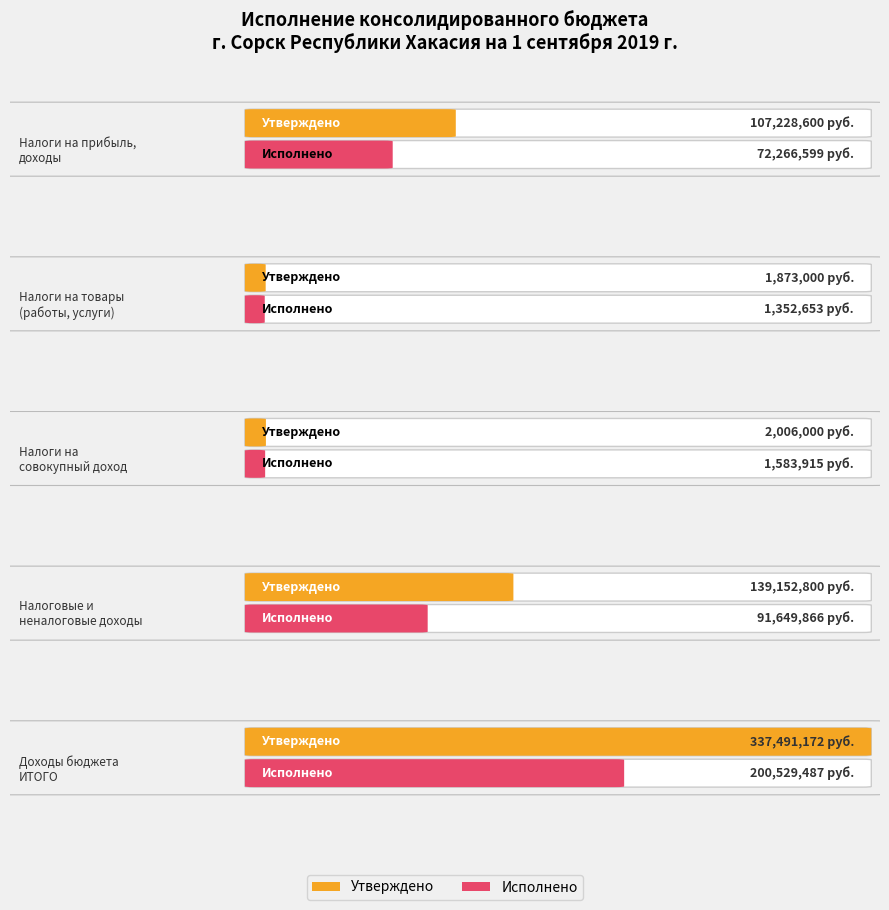

At which label does Утверждено first exceed 107228600?

Налоговые и
неналоговые доходы